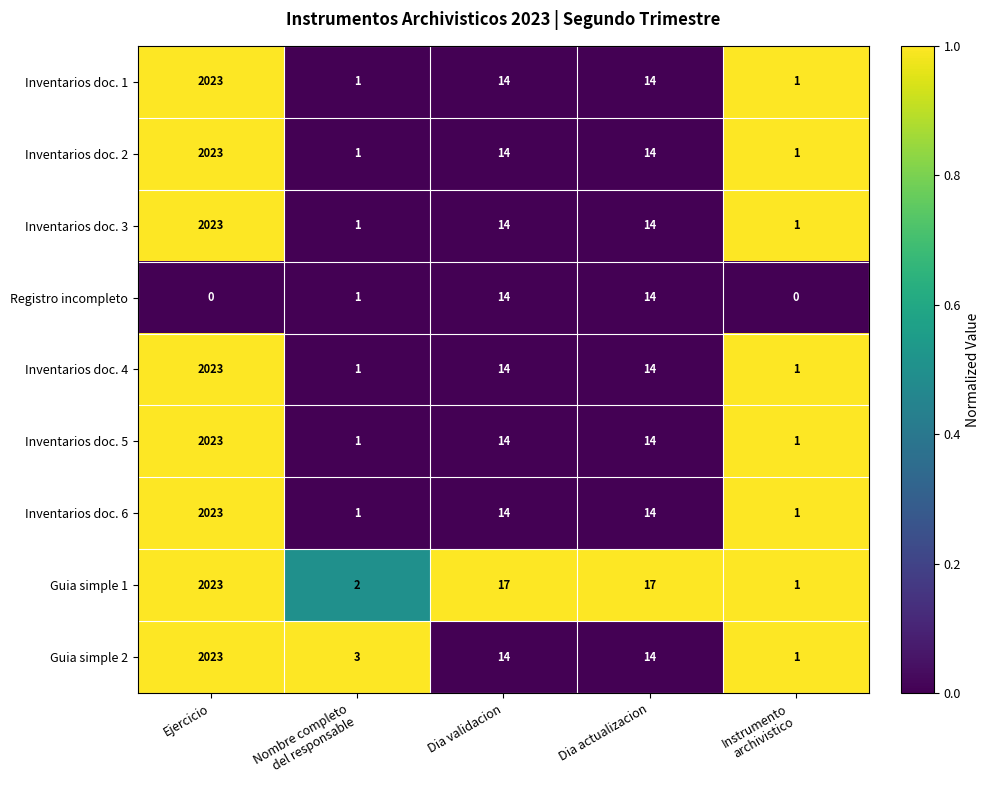

Is it true that Inventarios doc. 1 equals 21 at Dia validacion?

False